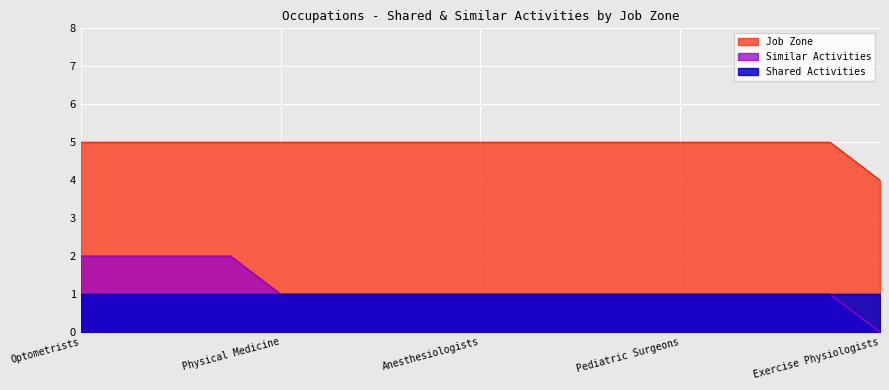

True or false: Shared Activities and Job Zone intersect in this chart.

False